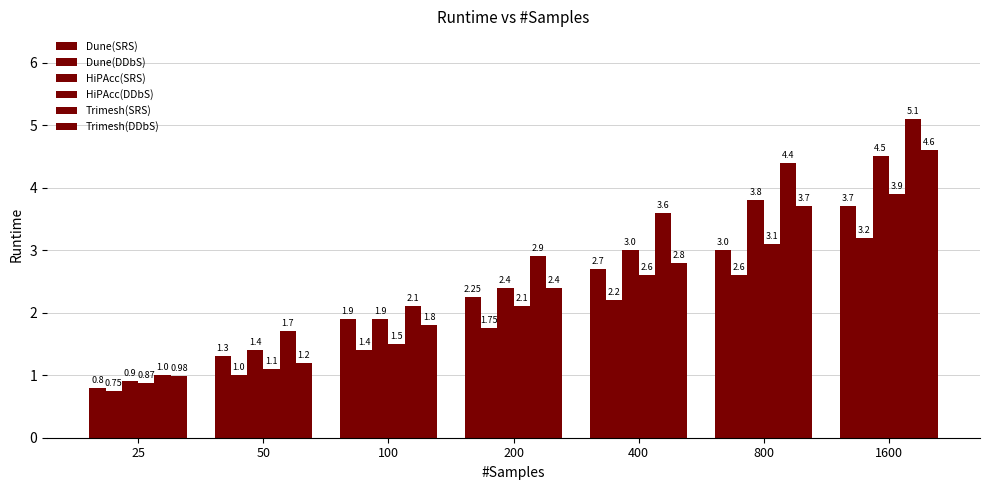

Which series has the largest total across all categories?

Trimesh(SRS)